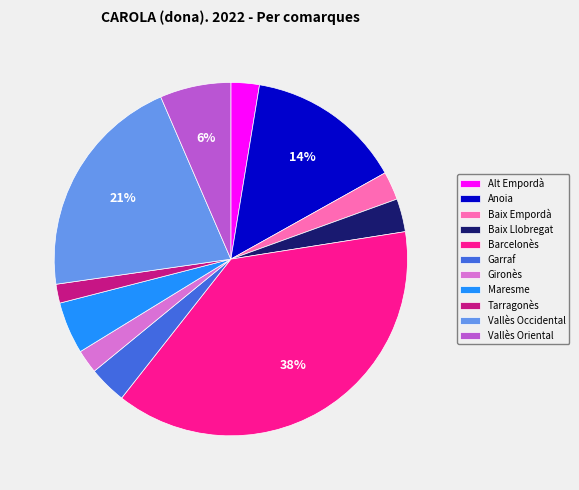

Which has a higher value, Vallès Oriental or Alt Empordà?

Vallès Oriental